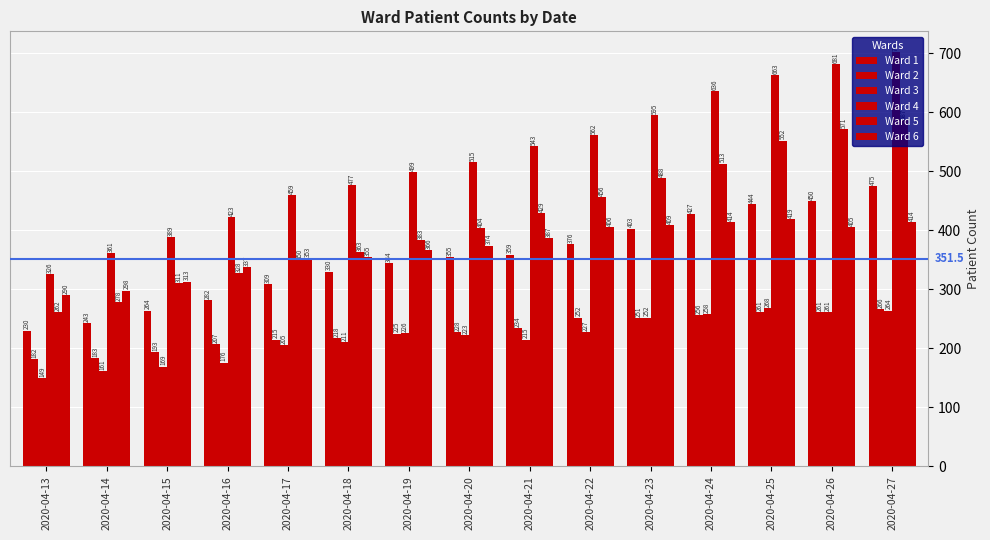

Read the Ward 6 value at 2020-04-26.

405